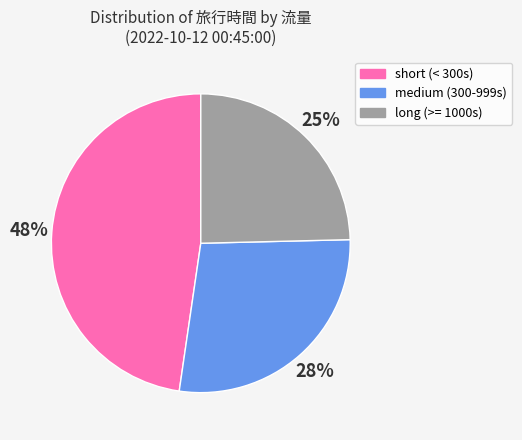

To the nearest percent, what is the combined percentage of medium (300-999s) and short (< 300s)?

75%